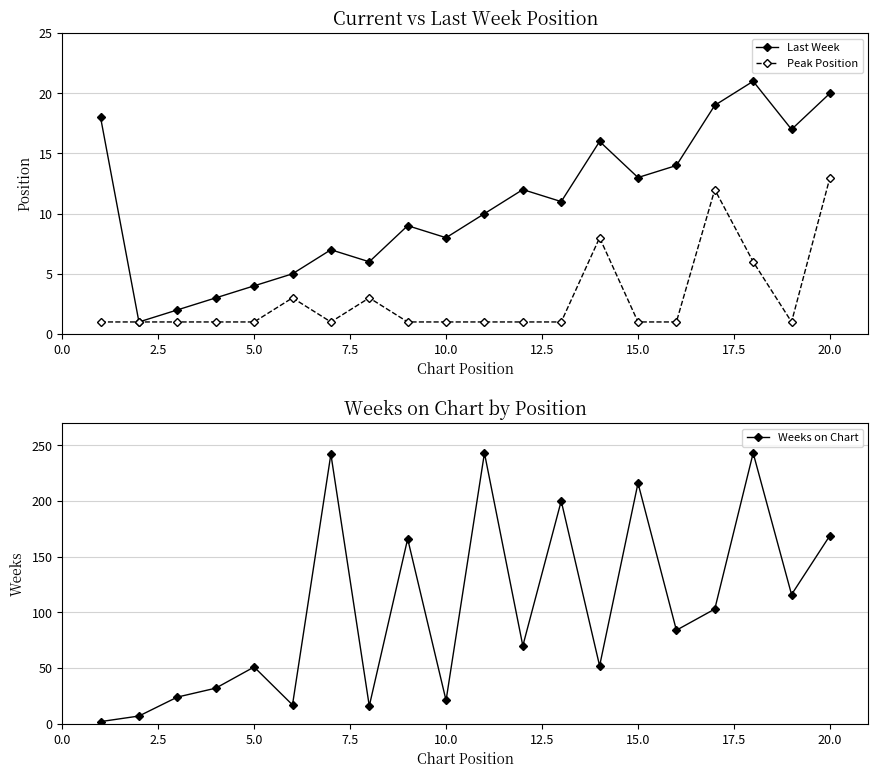

What is the value of the Last Week point at the 1st from the left?

18